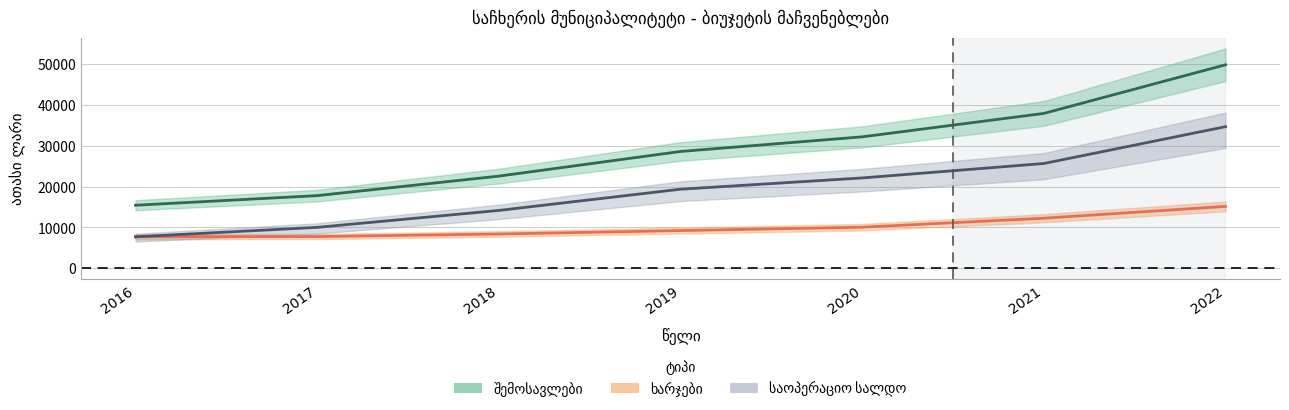

Between 2021 and 2022, which is larger?

2022